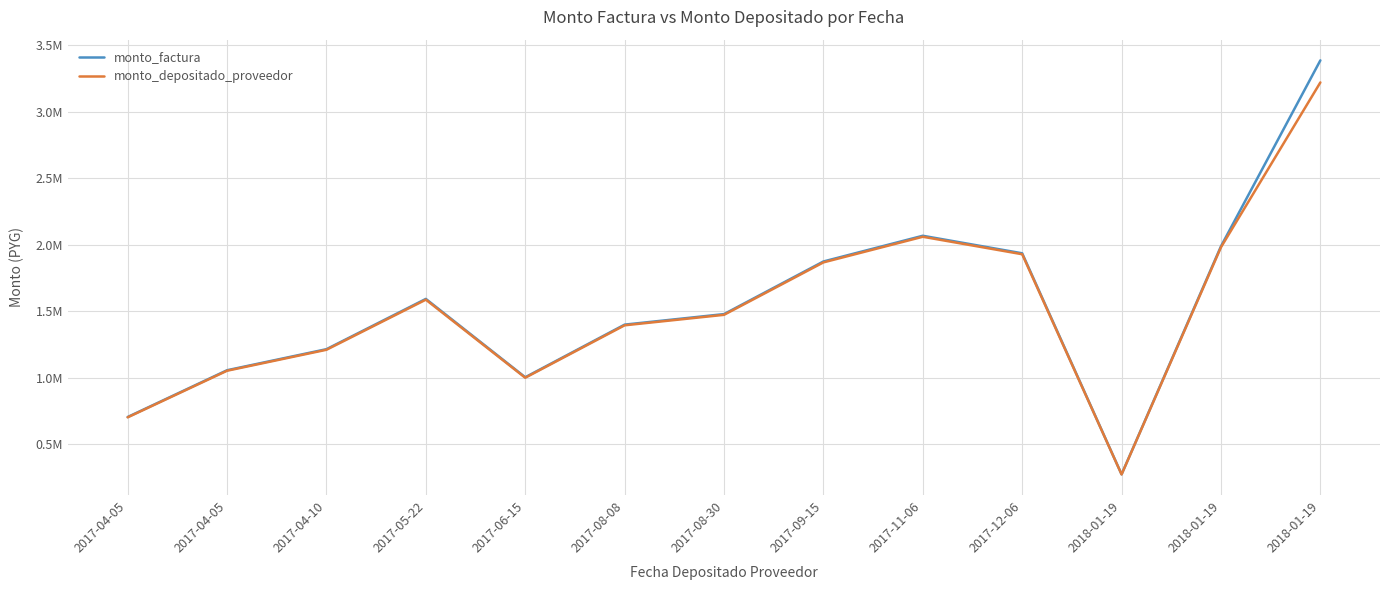

Which category has the highest value in the monto_depositado_proveedor series?

2018-01-19